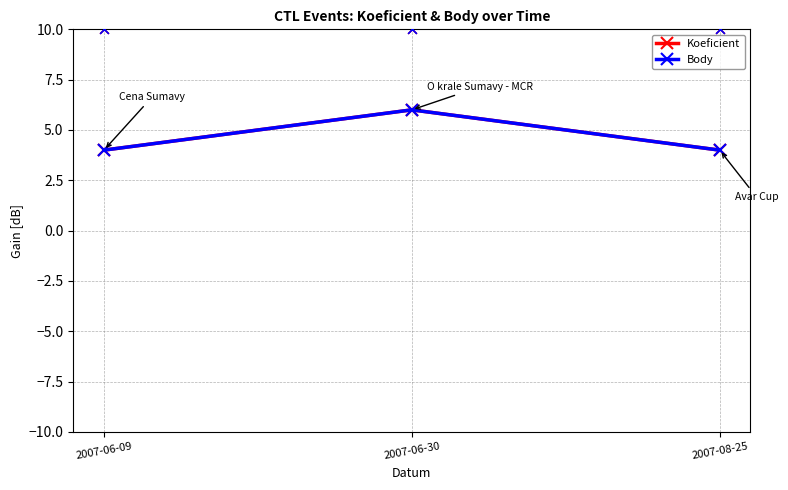

Which series contains the highest Y value?

Koeficient